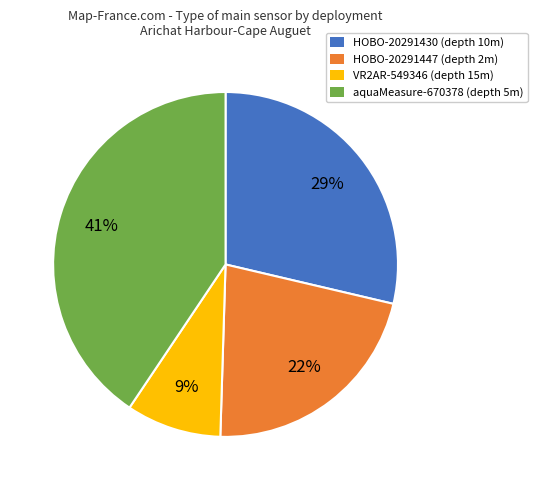

To the nearest percent, what is the difference between the largest and smallest slice percentages?

32%